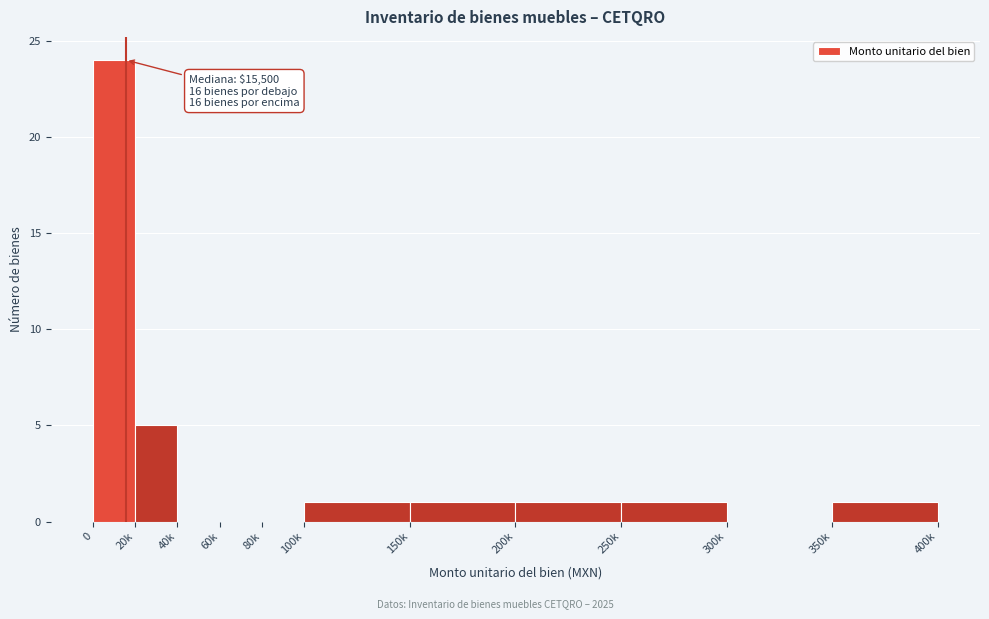

Reading right to left, list all the values displayed in this chart.

350k=1	300k=0	250k=1	200k=1	150k=1	100k=1	80k=0	60k=0	40k=0	20k=5	0=24